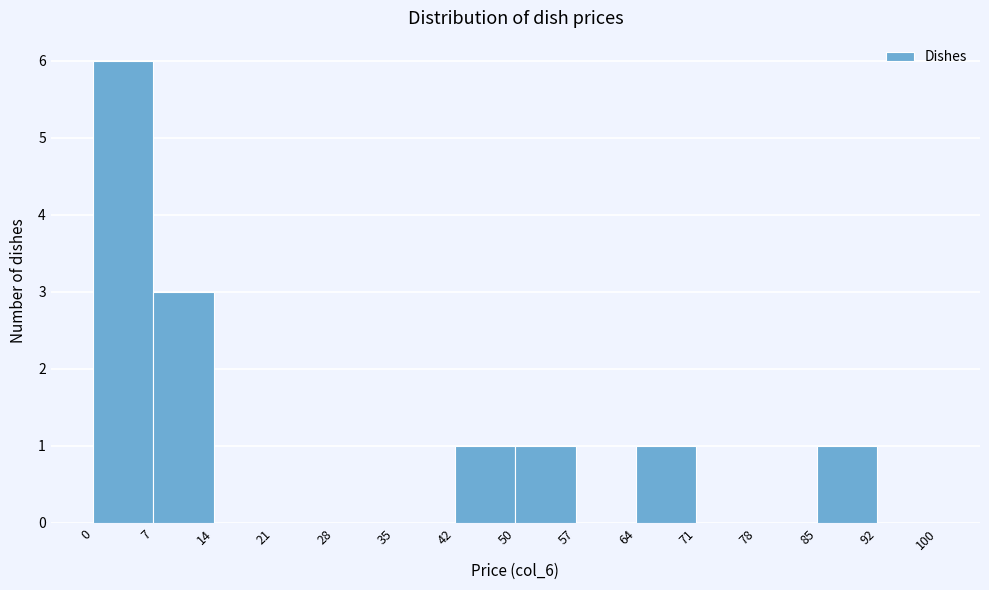

How tall is the bar that spans 0 to 7 on the x-axis? The values are not printed on the chart, so give them approximately, as read against the axis.

6